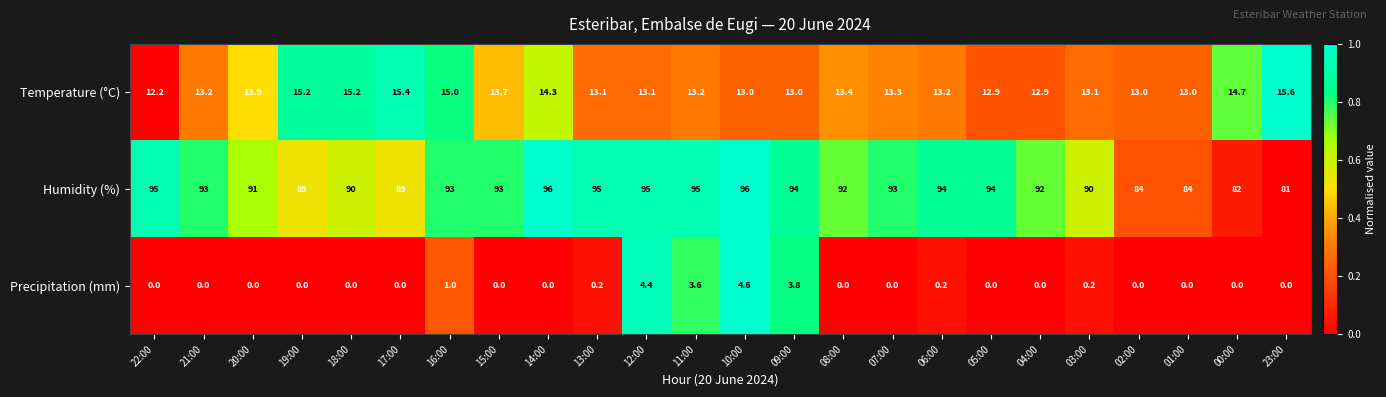

At which category is the sum across all series the highest?

10:00